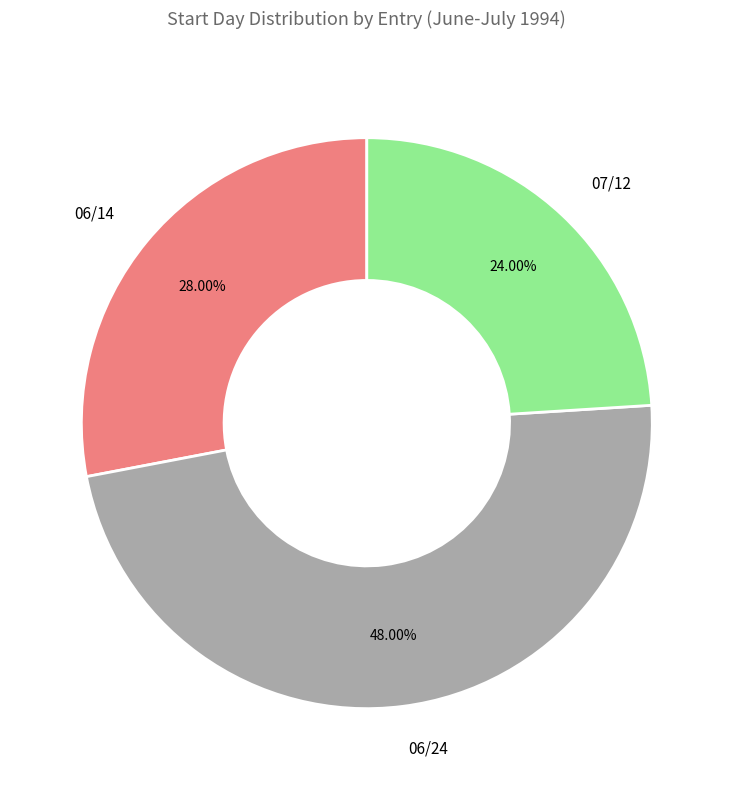

Count the number of slices in the pie.

3